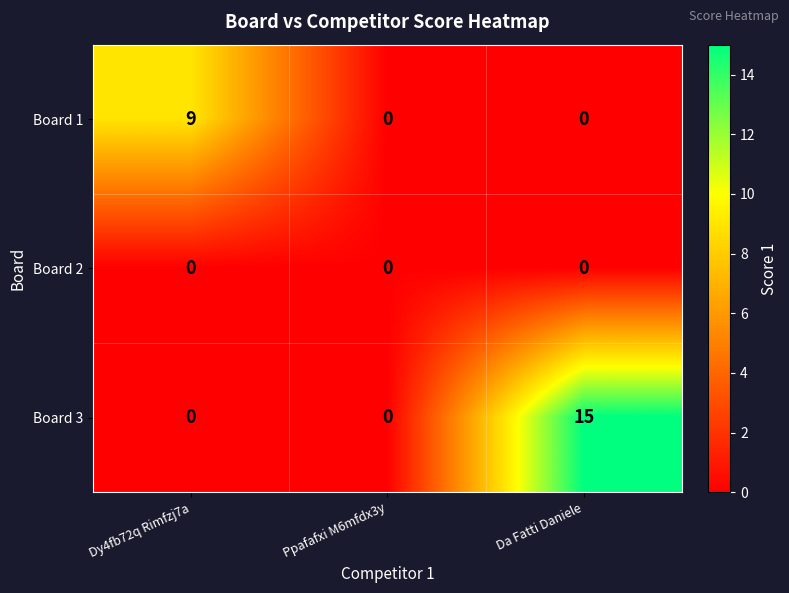

Rank the series by their maximum value, from highest to lowest.

Board 3, Board 1, Board 2